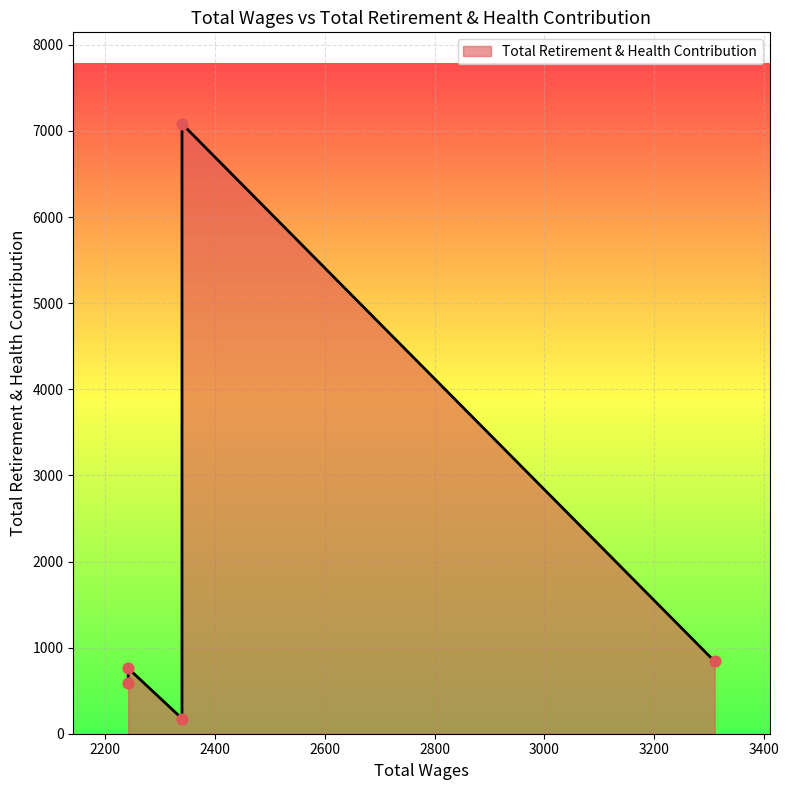

Between 2340.0 and 3310.0, which is larger?

3310.0